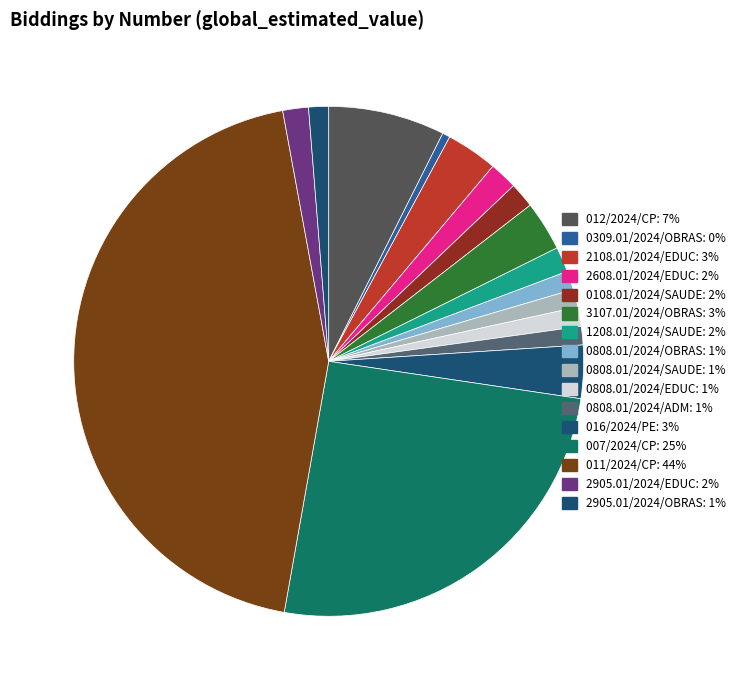

Is it true that 2905.01/2024/EDUC is 2% of the pie?

True